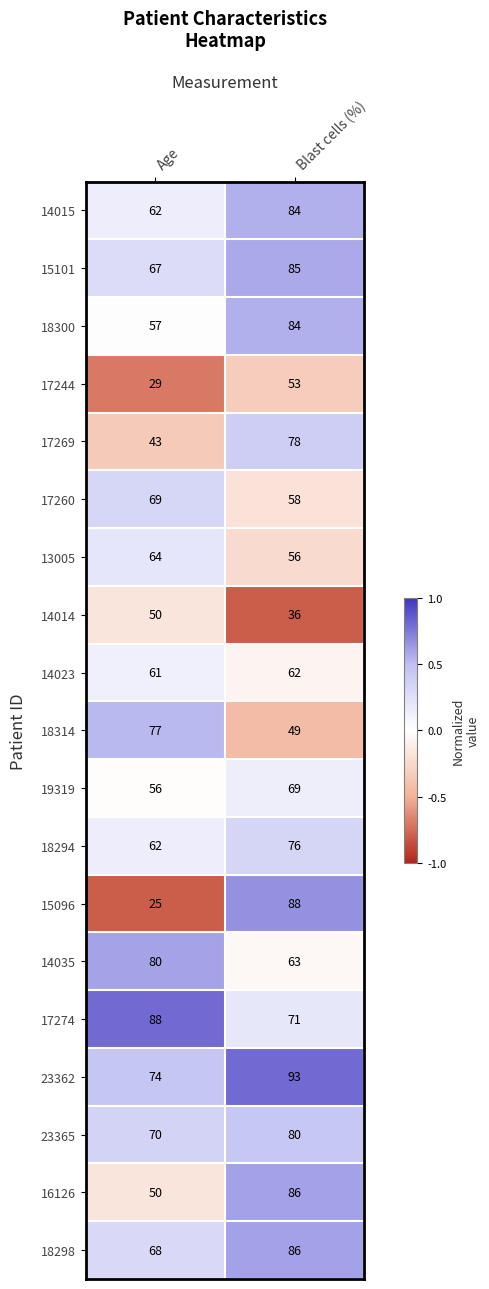

List the labels in order of 14014 value, smallest first.

Blast cells (%), Age